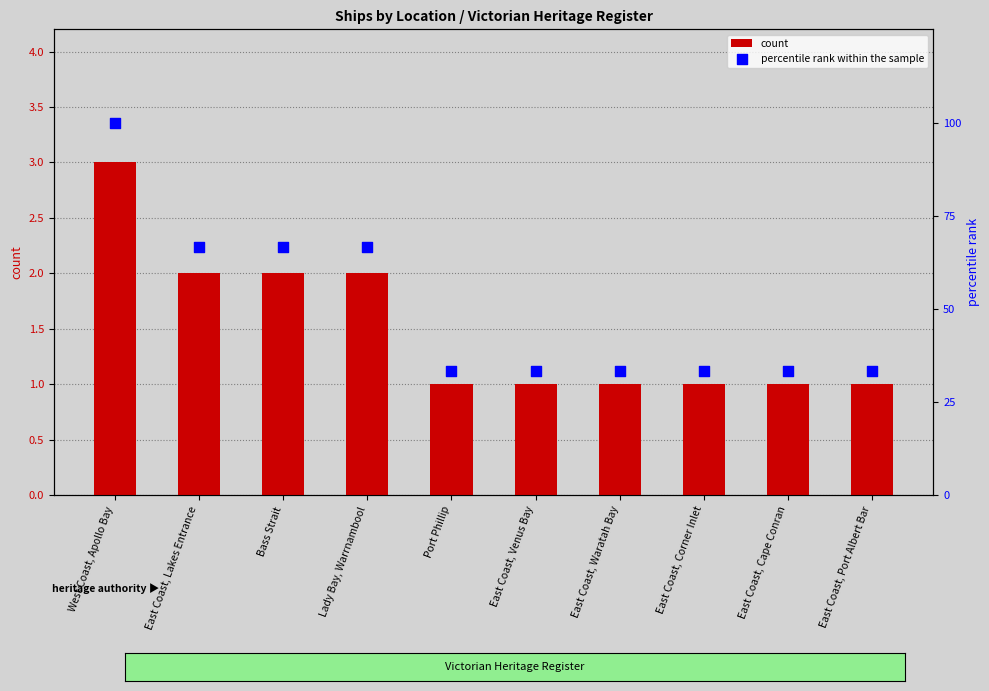

What are all the series names shown in the legend?

count, percentile rank within the sample